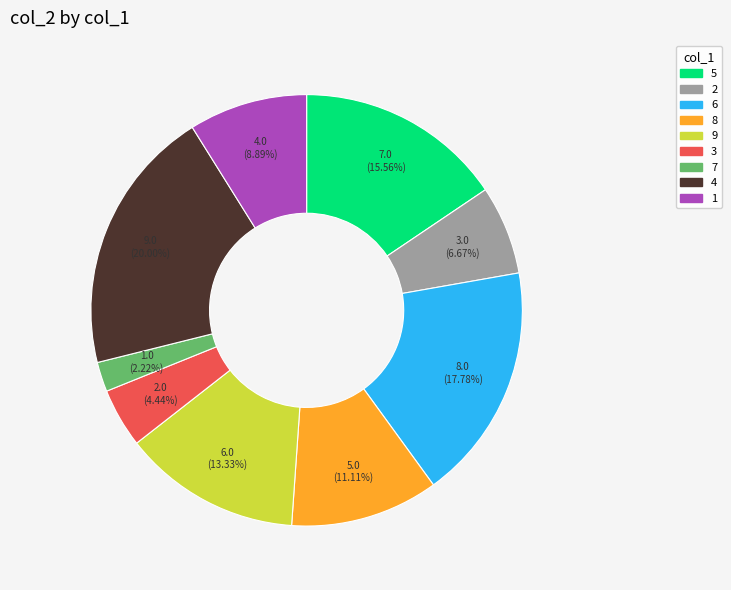

Does any single category account for the majority?

No